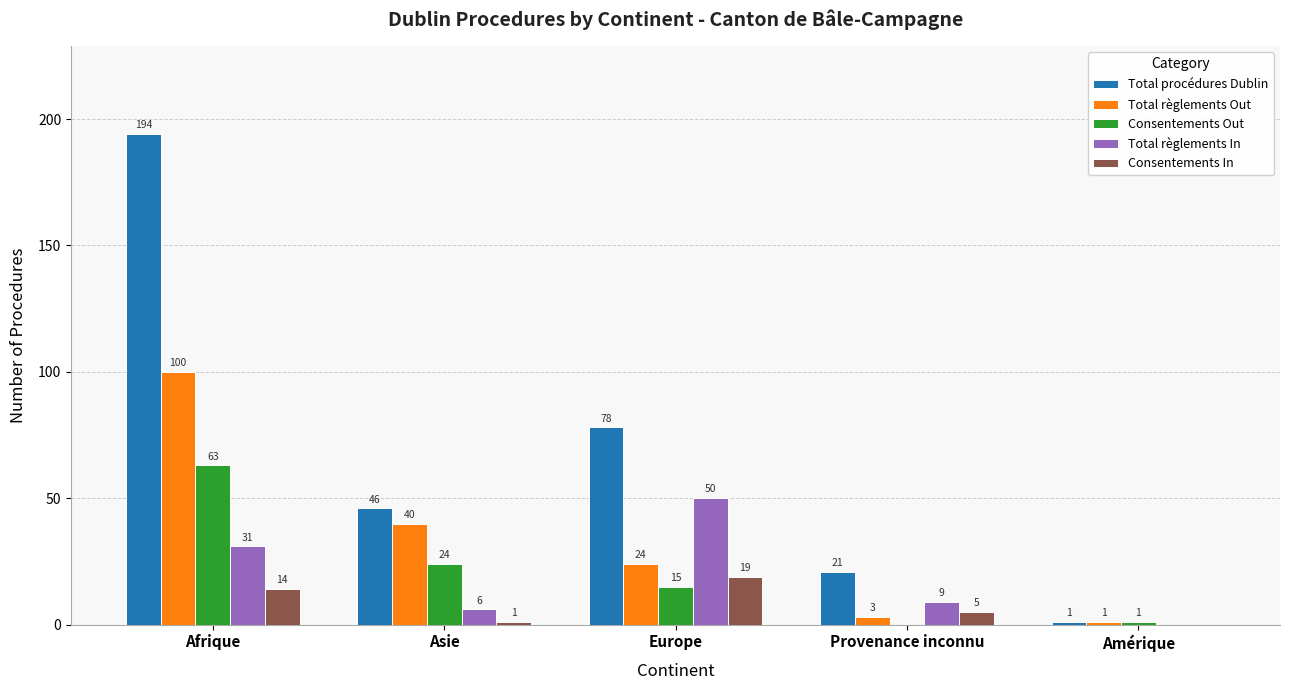

Reading left to right, list all the values displayed in this chart.

Total procédures Dublin: Afrique=194	Asie=46	Europe=78	Provenance inconnu=21	Amérique=1
Total règlements Out: Afrique=100	Asie=40	Europe=24	Provenance inconnu=3	Amérique=1
Consentements Out: Afrique=63	Asie=24	Europe=15	Provenance inconnu=0	Amérique=1
Total règlements In: Afrique=31	Asie=6	Europe=50	Provenance inconnu=9	Amérique=0
Consentements In: Afrique=14	Asie=1	Europe=19	Provenance inconnu=5	Amérique=0